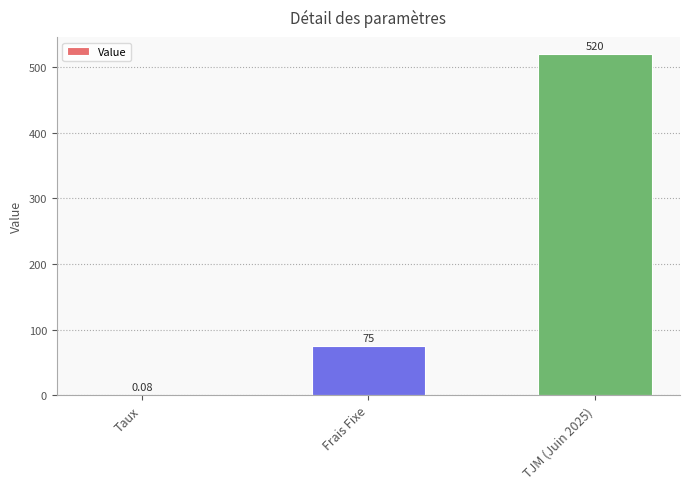

At which label is the value closest to 260?

Frais Fixe